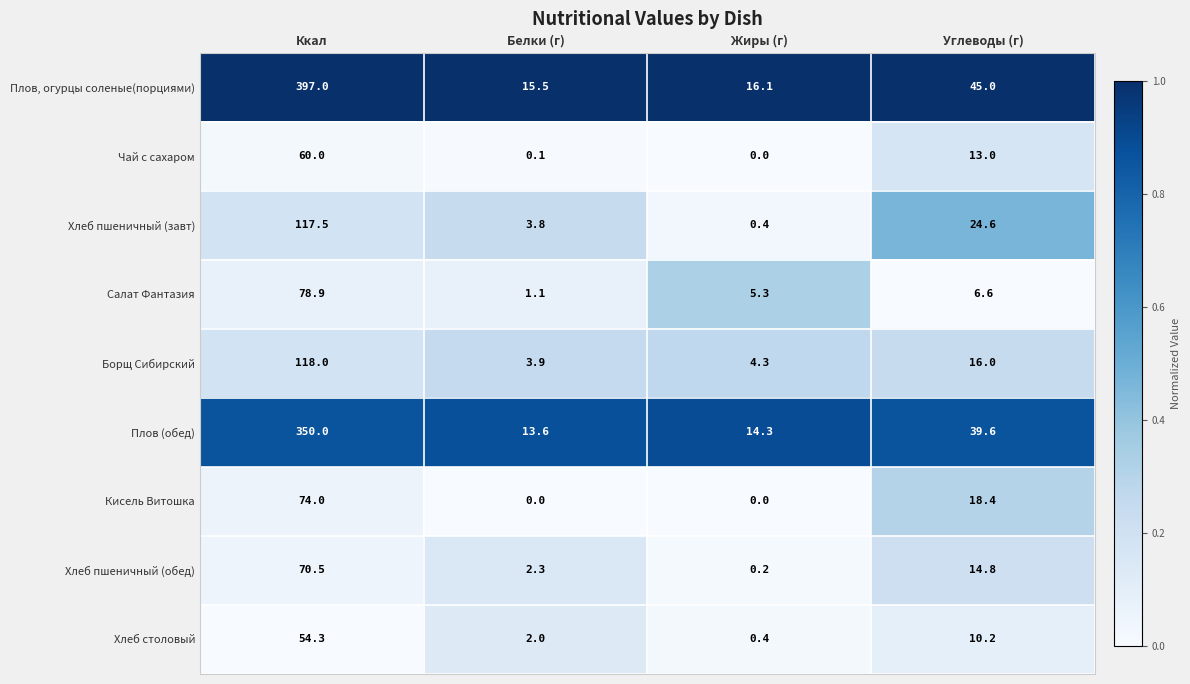

At which category does the chart reach its peak across all series?

Ккал